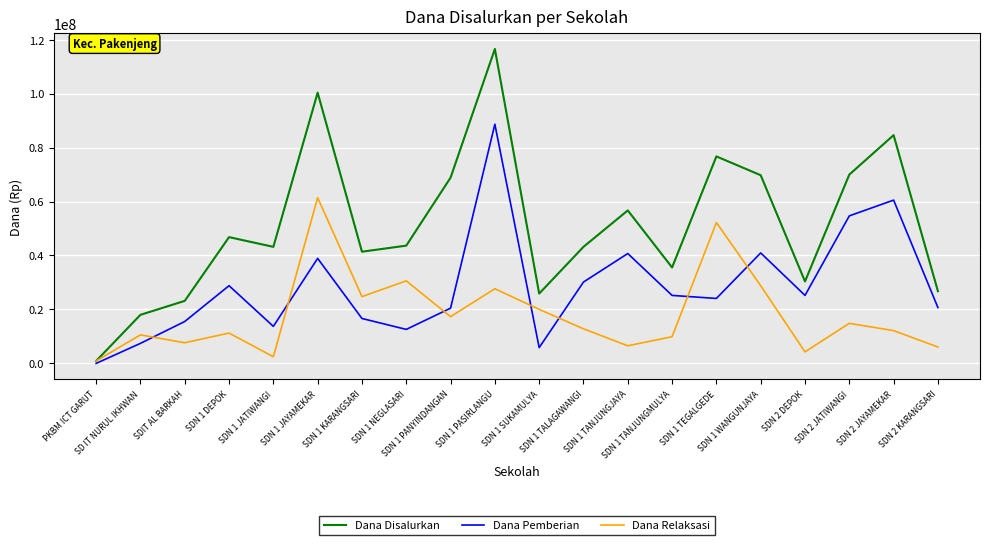

How many values in the Dana Relaksasi series are below 12825000?

10